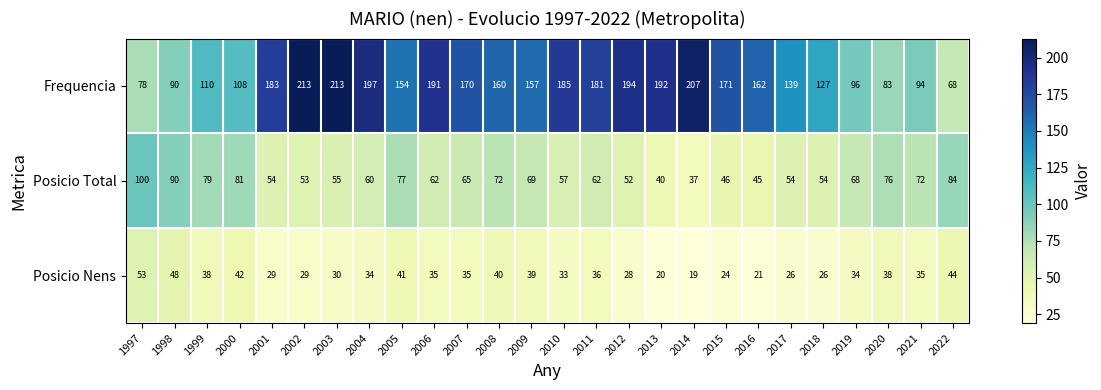

What is the difference between the Posicio Total values at 2017 and 2005?

23